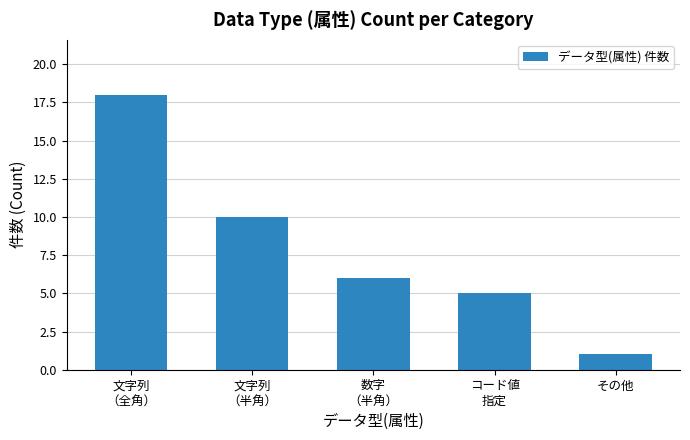

The value at コード値
指定 is 5. True or false?

True